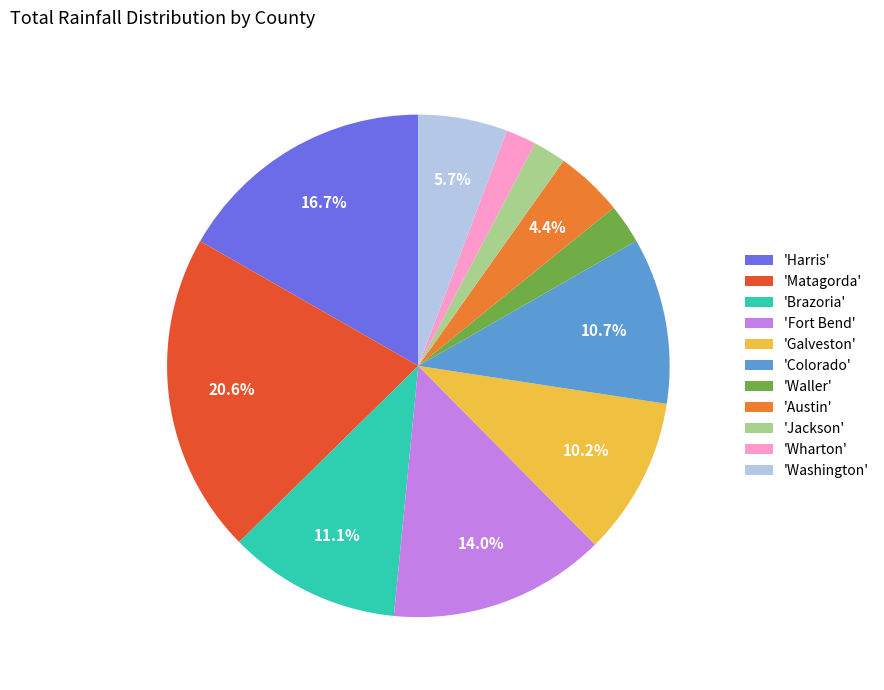

What percentage is NOT represented by 'Matagorda'?

79.4%